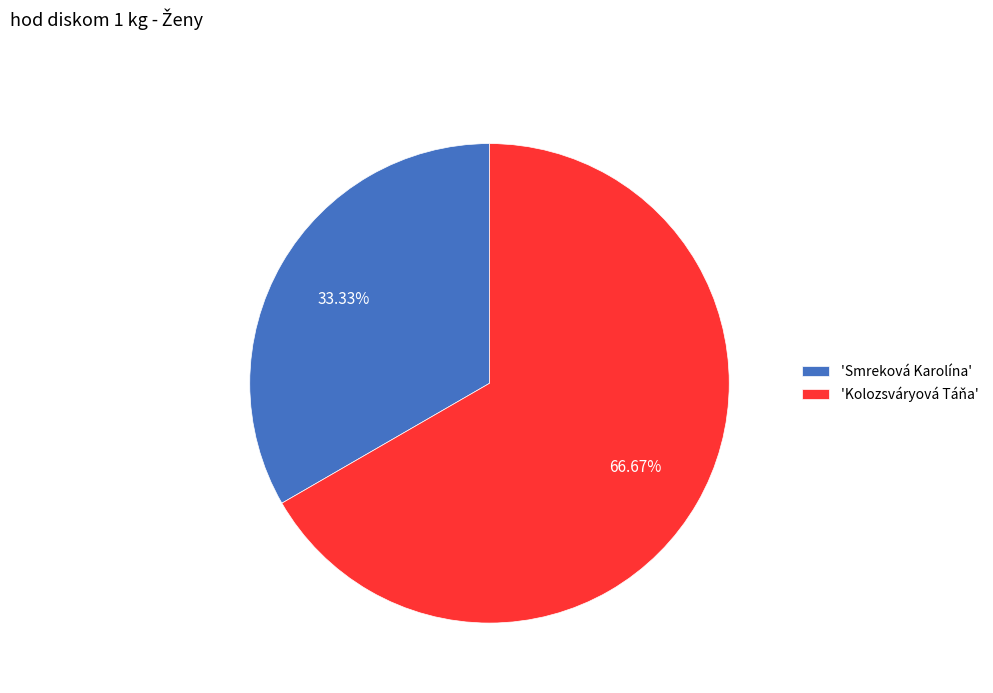

Is there a majority slice in this chart?

Yes